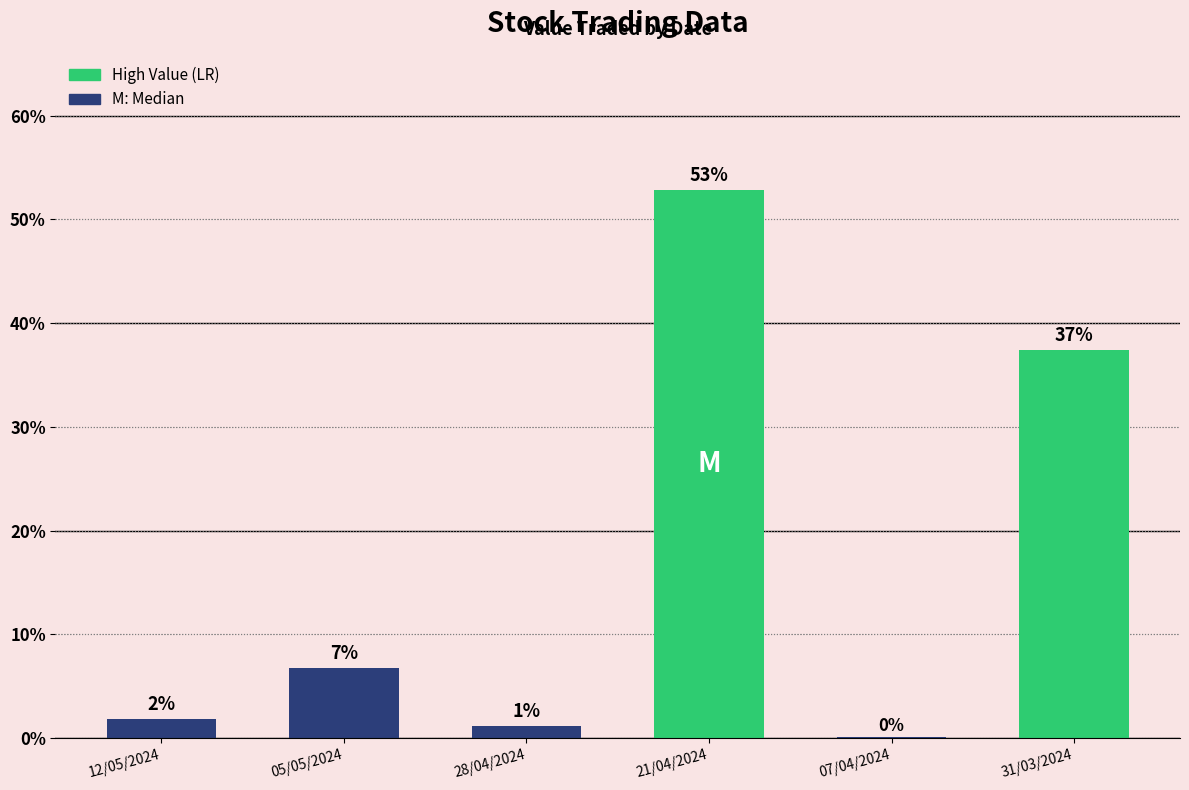

What is the value of the 2nd bar from the left?

6.7